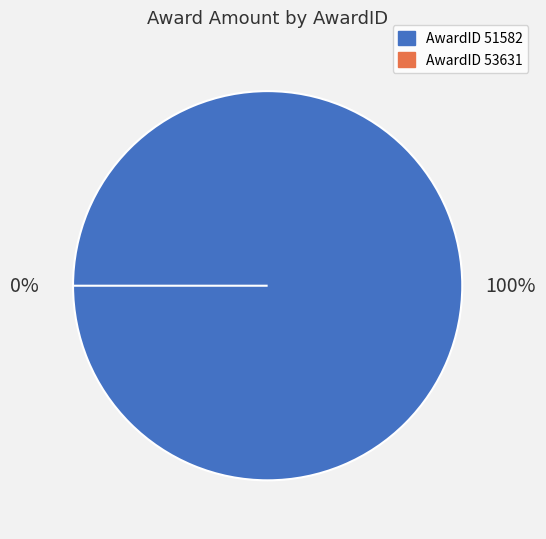

Which slice represents more than half of the pie?

51582